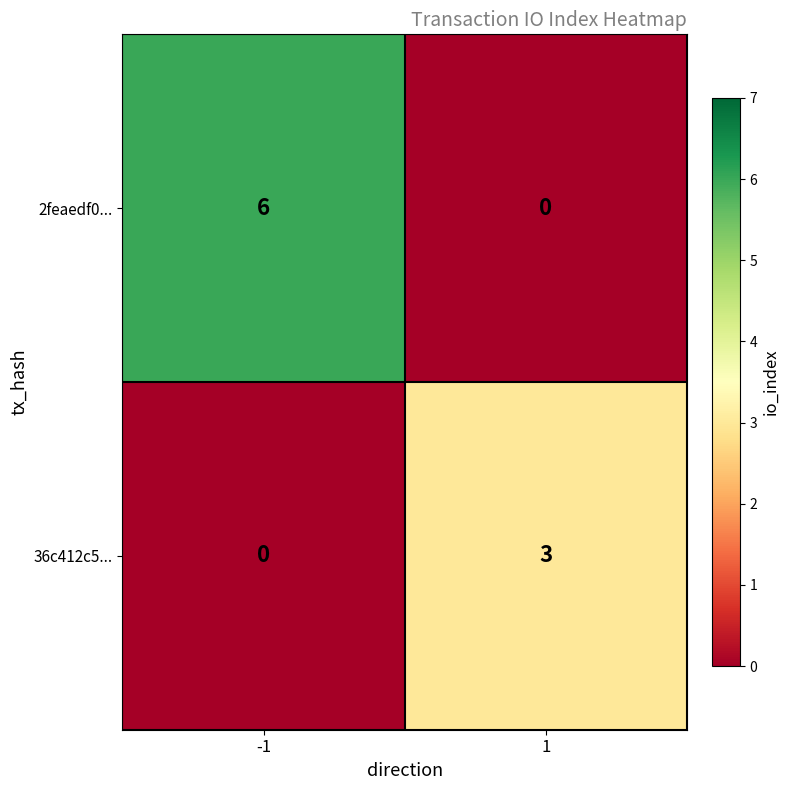

Rank the series at -1 from highest to lowest value.

2feaedf0..., 36c412c5...